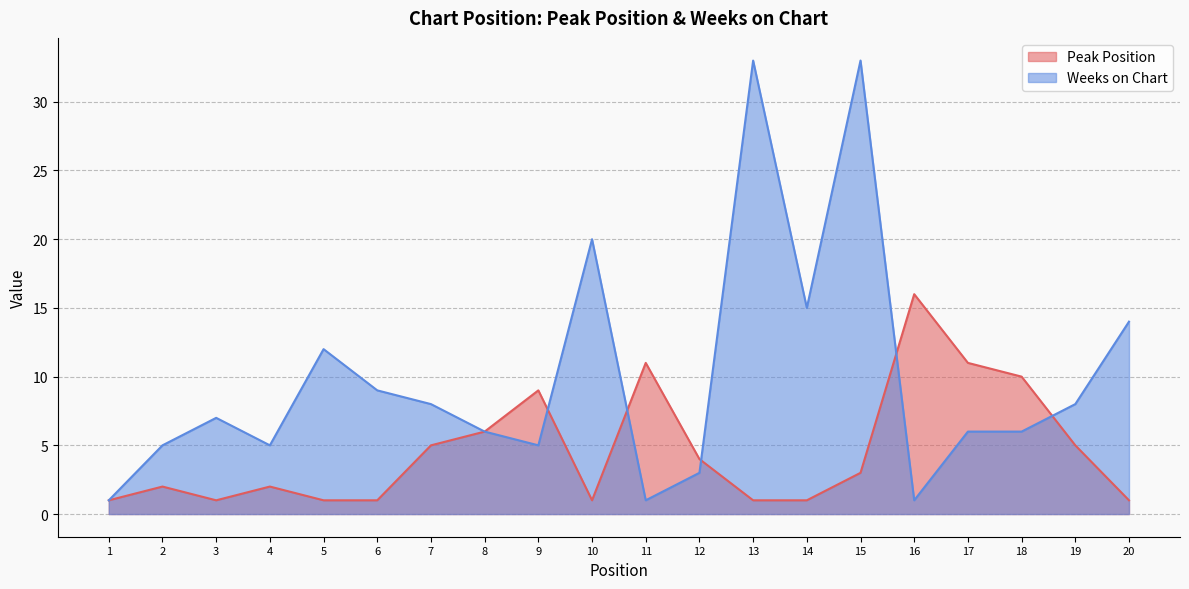

What is the difference between the second highest and second lowest values in the Weeks on Chart series?

32